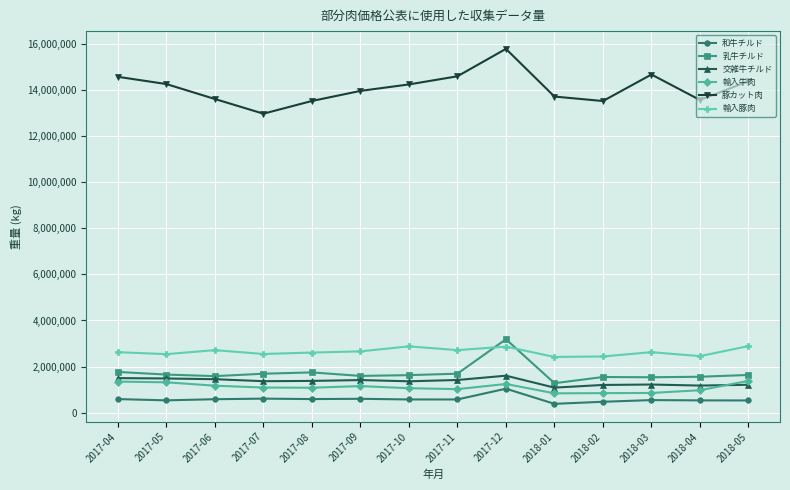

True or false: 輸入牛肉 has a value of 334547 at 2017-11.

False